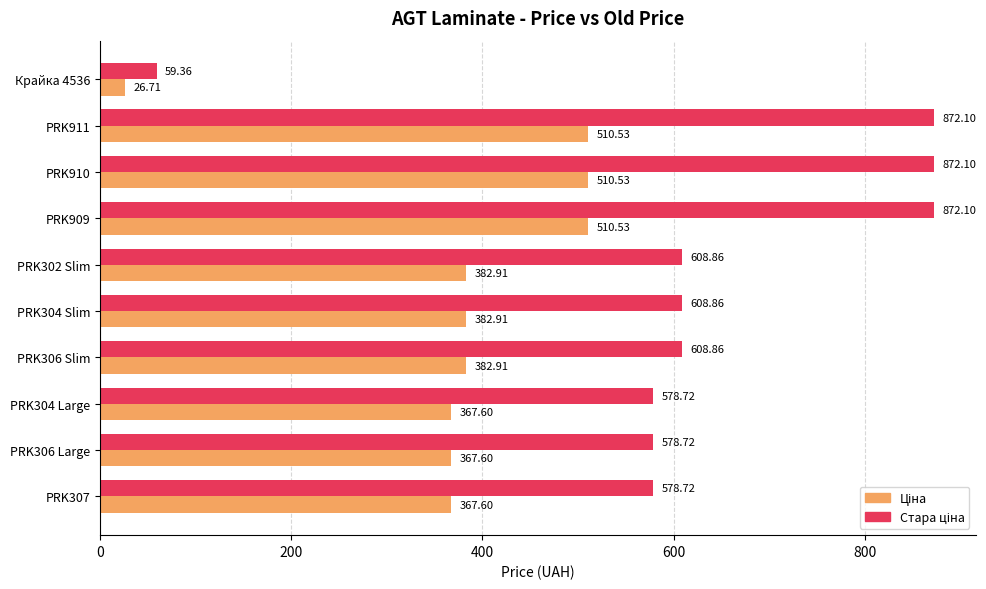

What is the spread (max minus min) of values at PRK910?

361.6